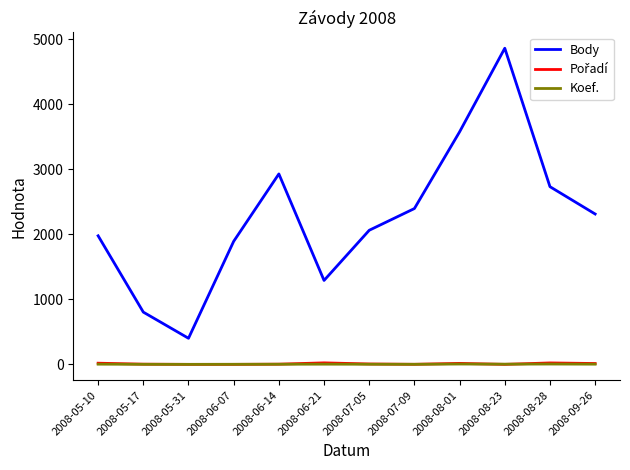

How many Koef. values are between 2 and 4?

9